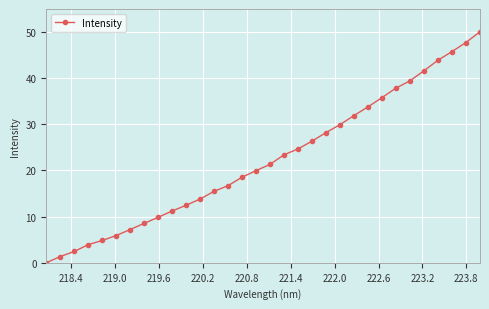

What is the average value?

22.3